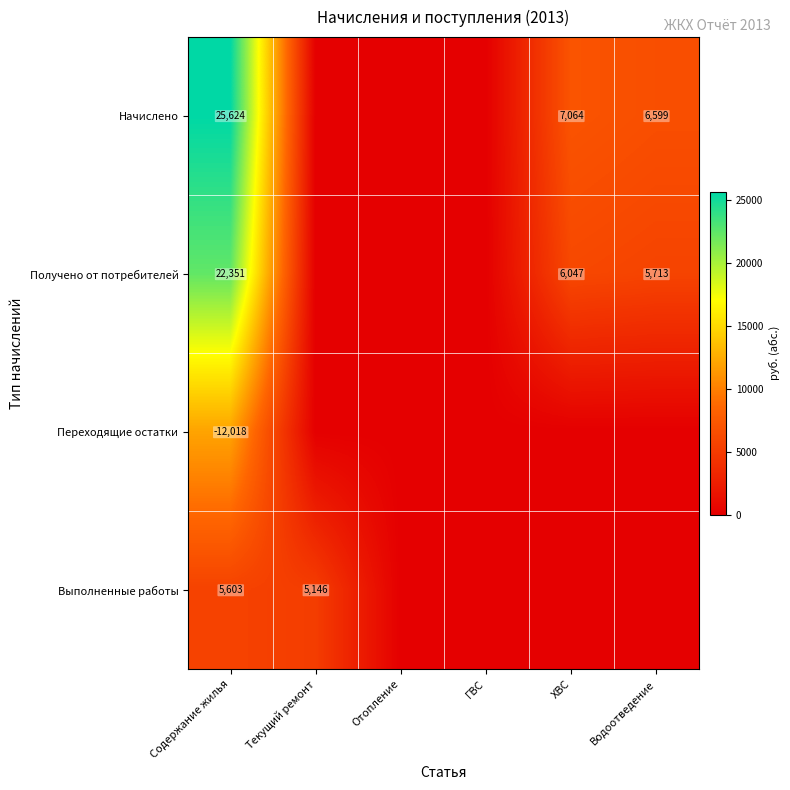

What is the spread (max minus min) of values at Содержание жилья?

37642